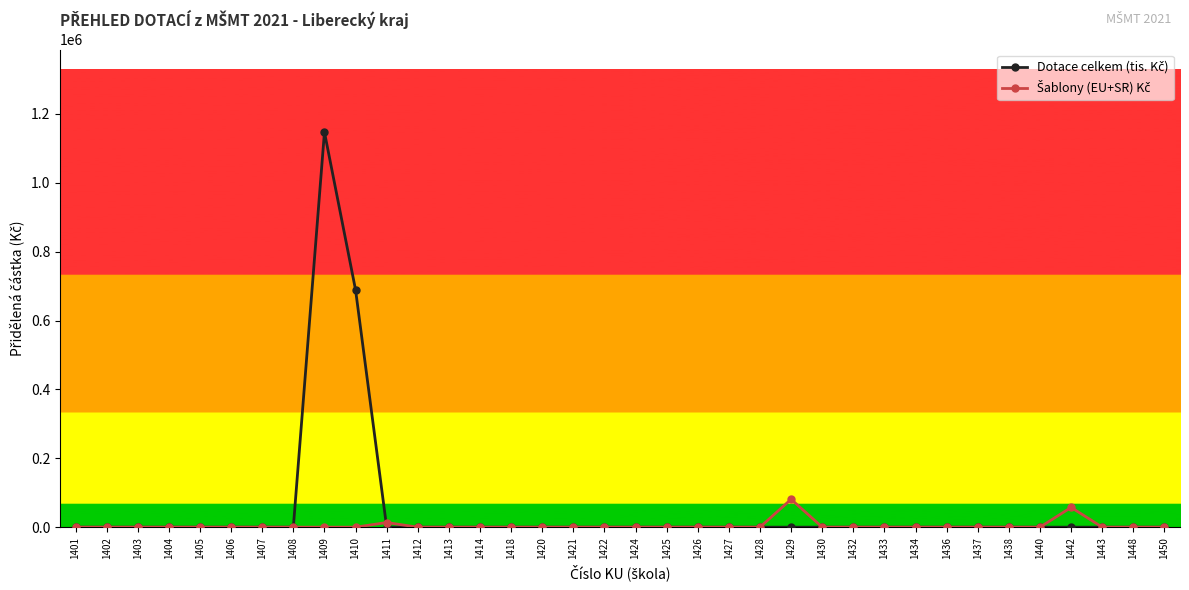

At how many categories does at least one series exceed 32078?

4